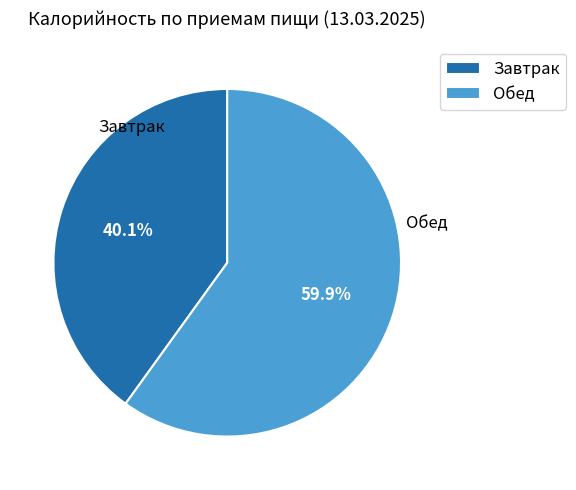

Which category has the biggest portion of the pie?

Обед